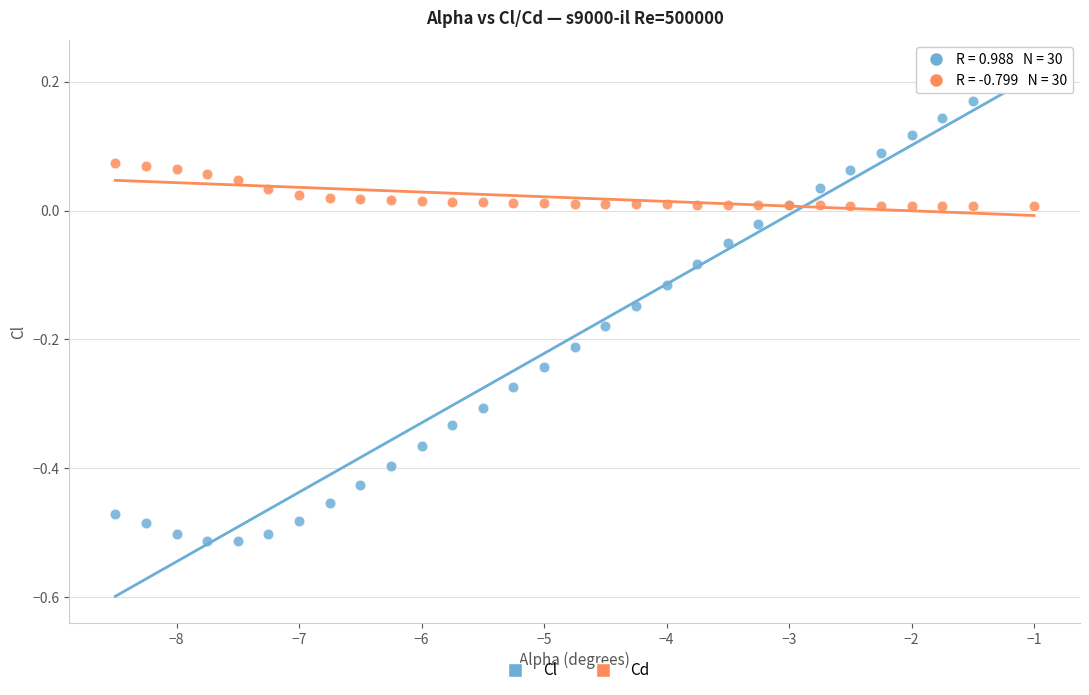

Which series reaches the maximum Y coordinate?

Cl